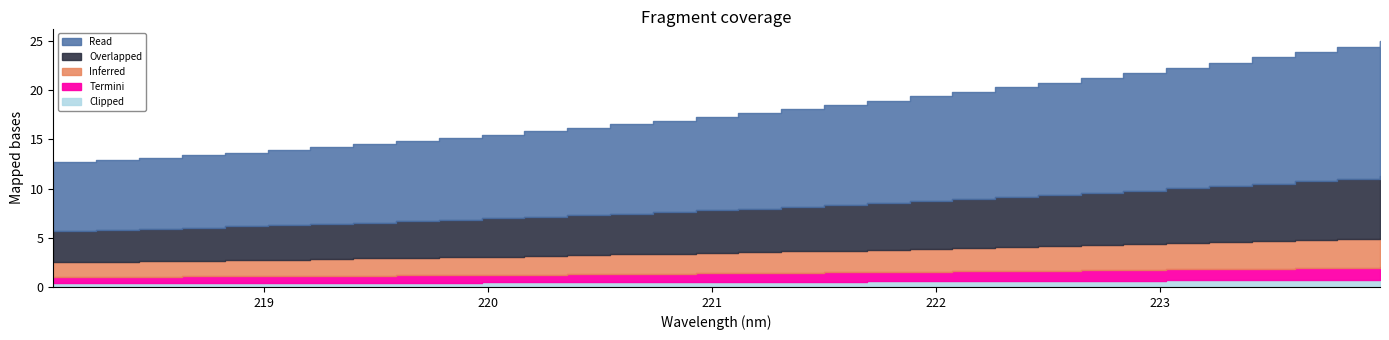

What position from the right is 223.9802?

1